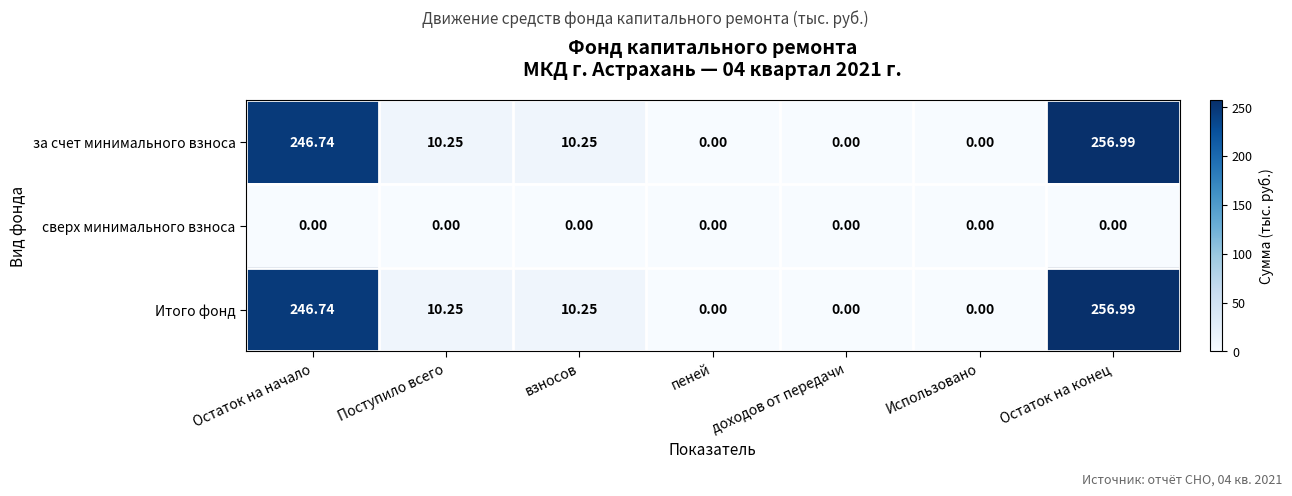

Where does the Итого фонд series first go above 10?

Остаток на начало